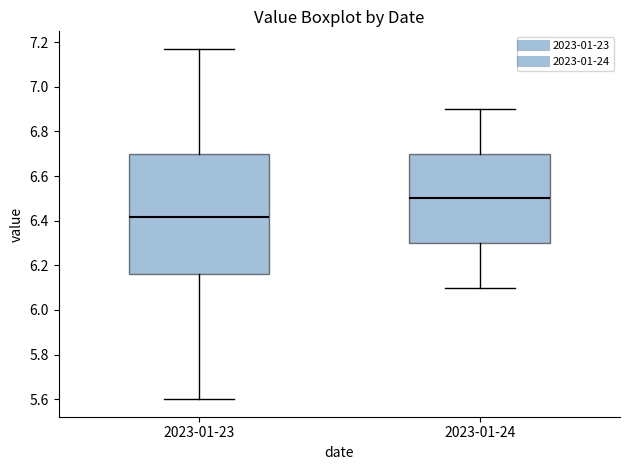

Reading left to right, read every box against the y-axis: the position of its median line, the range the box covers, and the ends of its whiskers. The values are not printed on the chart, so give them approximately, as read against the axis.

2023-01-23: median 6.42, box 6.16 to 6.70, whiskers 5.60 to 7.18
2023-01-24: median 6.50, box 6.30 to 6.70, whiskers 6.10 to 6.90